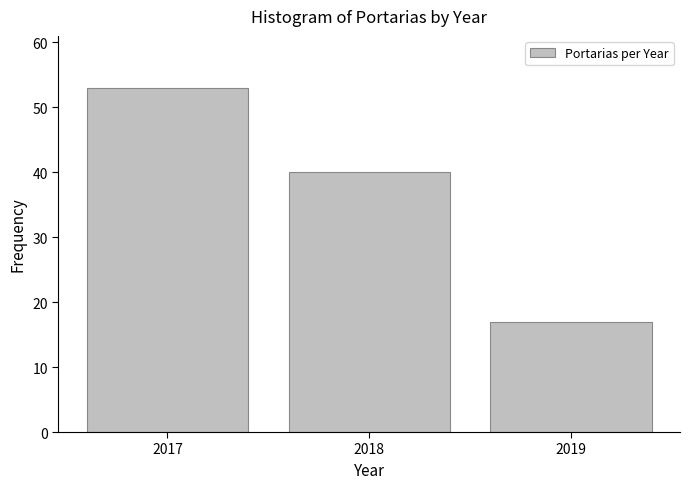

Reading right to left, transcribe all the data shown in this chart.

2019=17	2018=40	2017=53